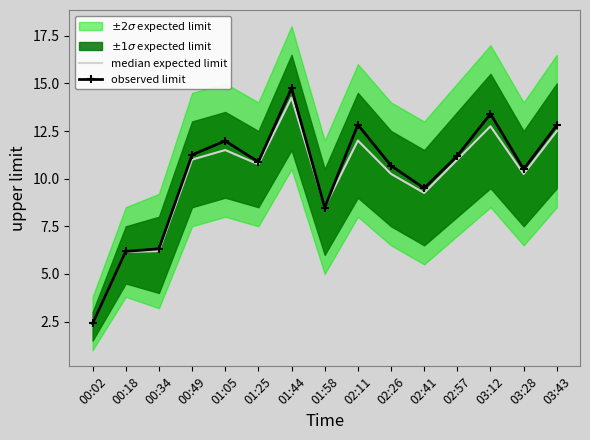

How many data points in observed limit are less than 10?

5